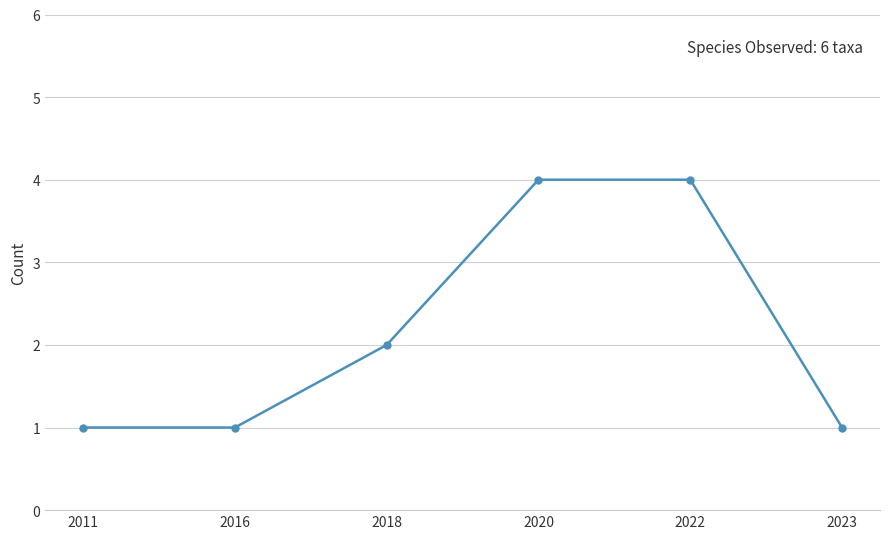

What is the average value?

2